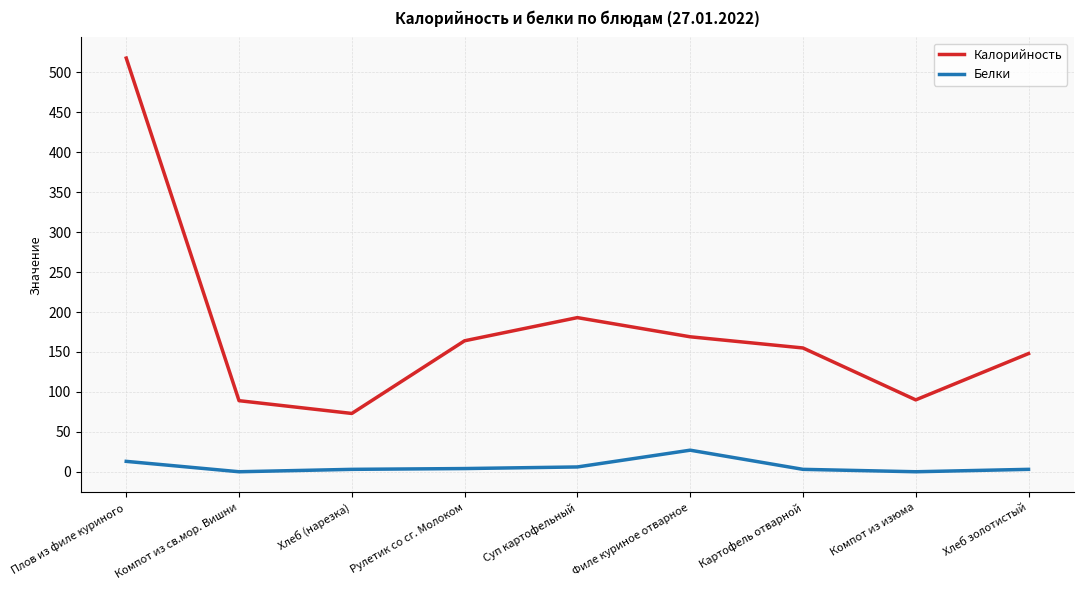

What are all the series names shown in the legend?

Калорийность, Белки